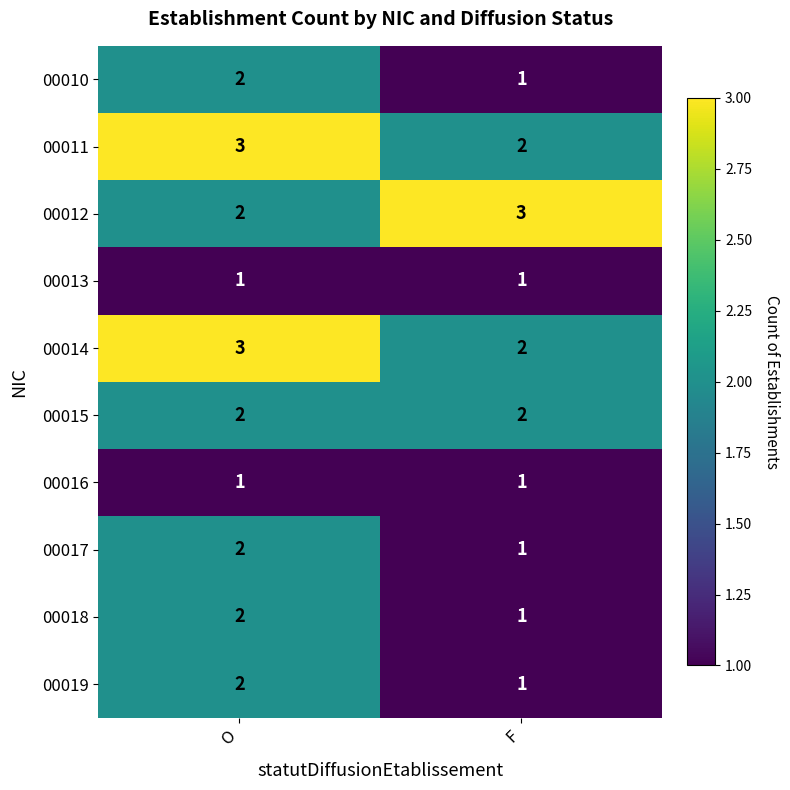

What is the sum of the 00012 values at F and O?

5